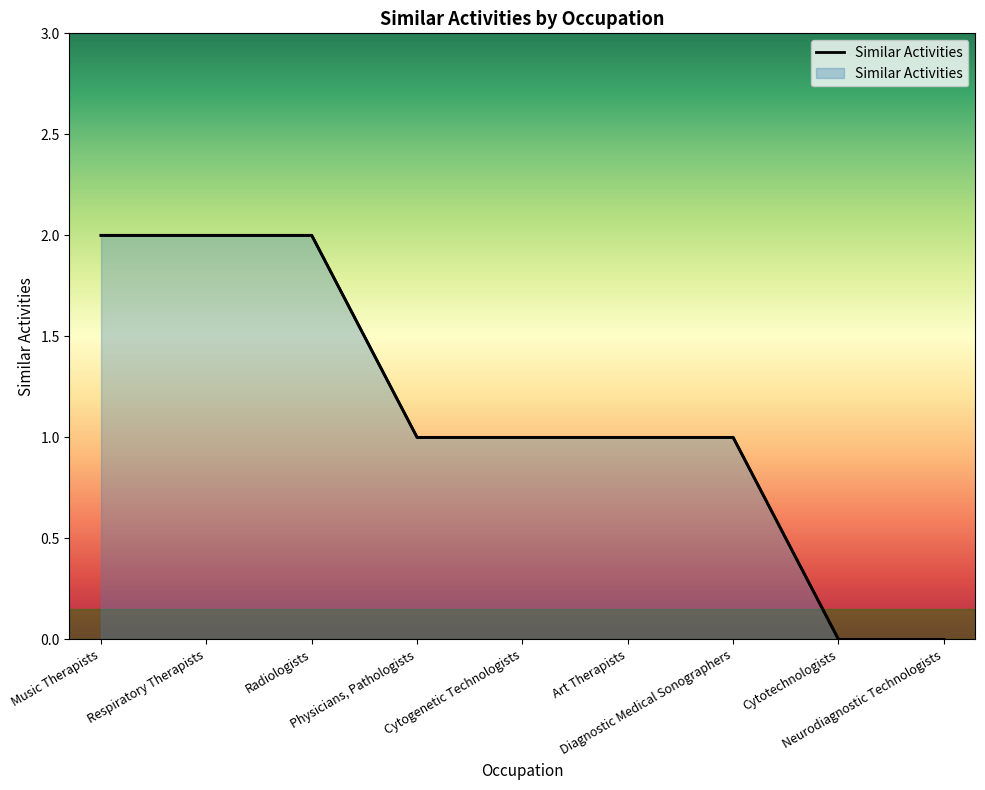

Where does the data first go above 1?

Music Therapists